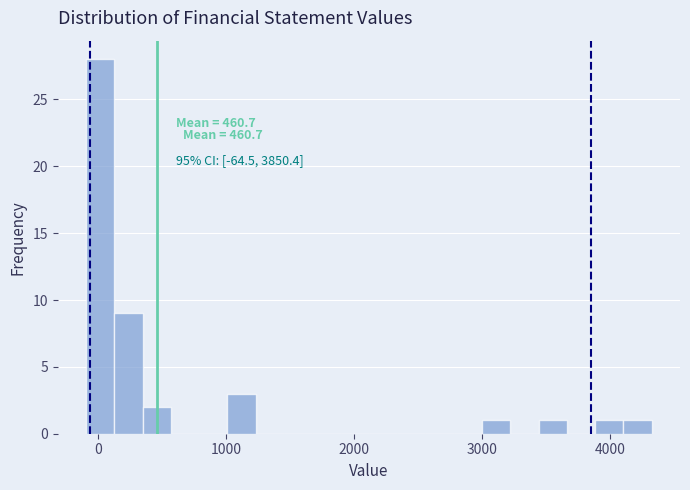

Around what value on the x-axis is the tallest bar? Give the approximate position of its centre, as read against the axis.

0